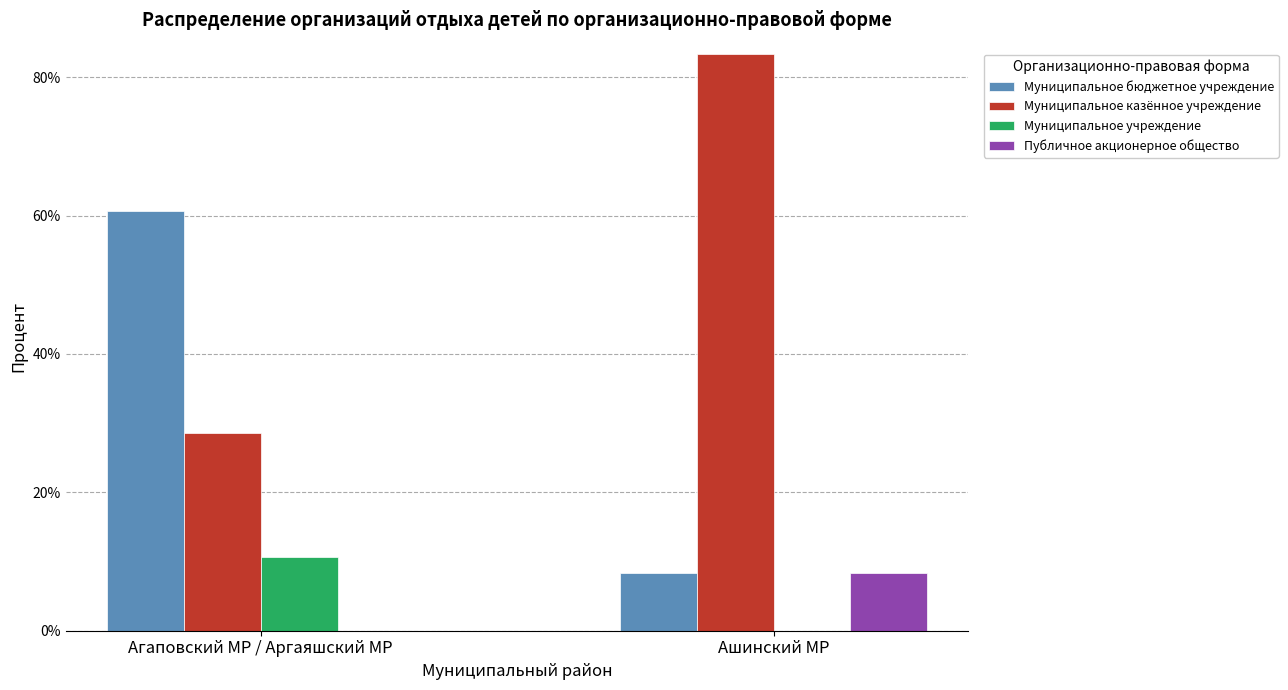

Is it true that Муниципальное учреждение equals 4.3 at Агаповский МР / Аргаяшский МР?

False